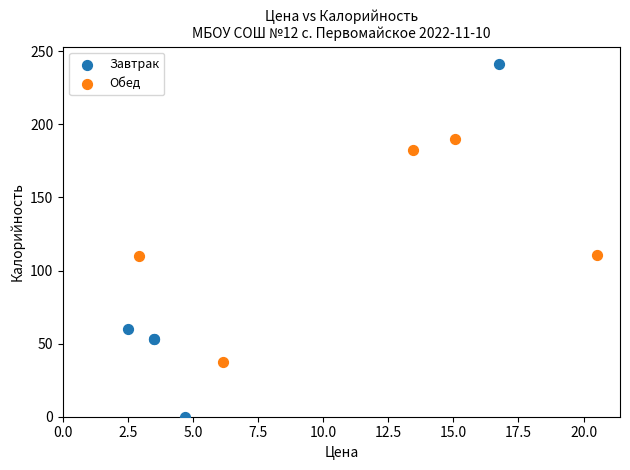

Which series reaches the maximum Y coordinate?

Завтрак